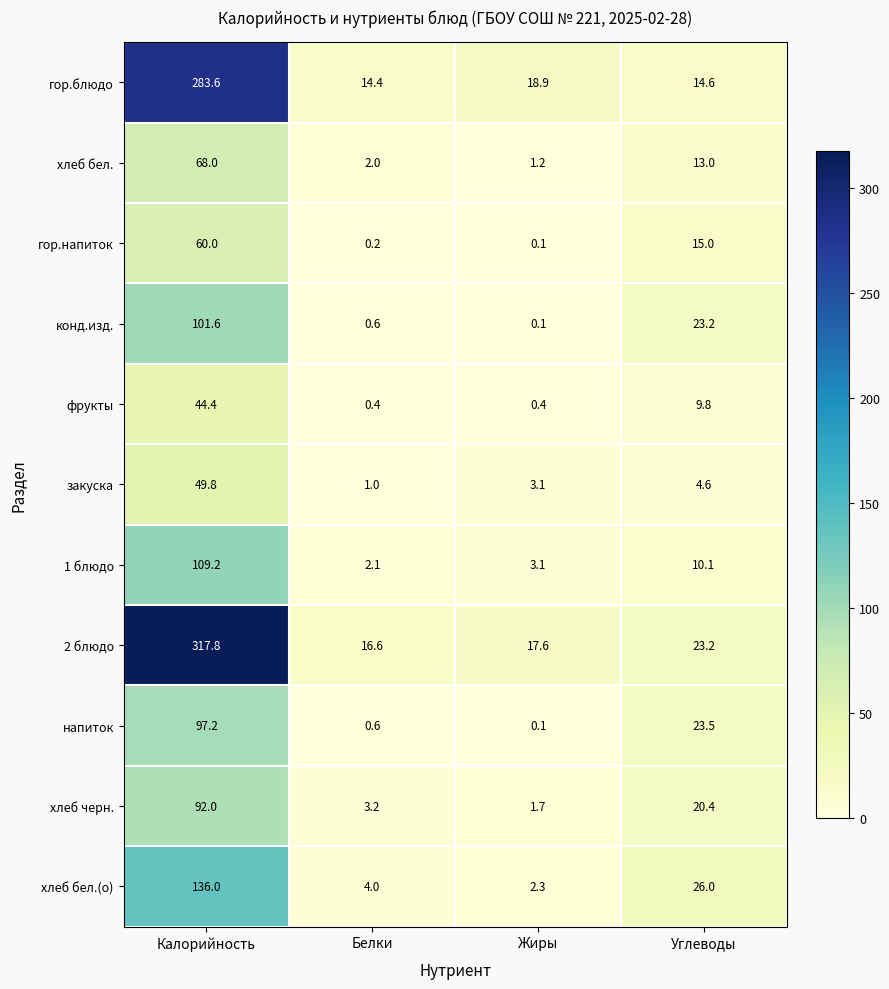

Is it true that напиток equals 23.5 at Углеводы?

True